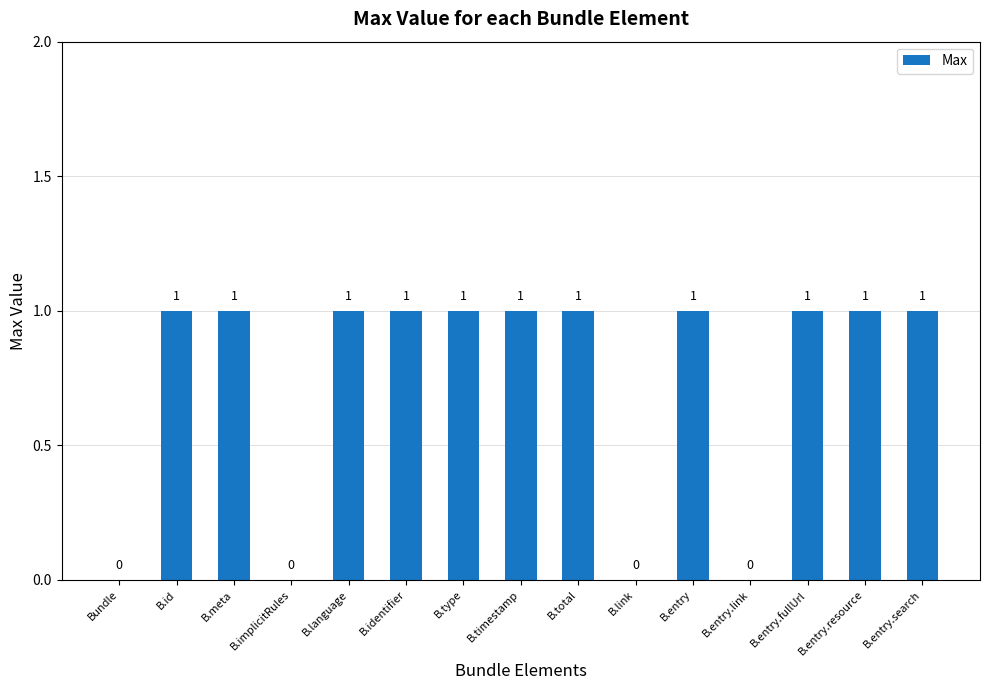

What is the sum of all values?

11